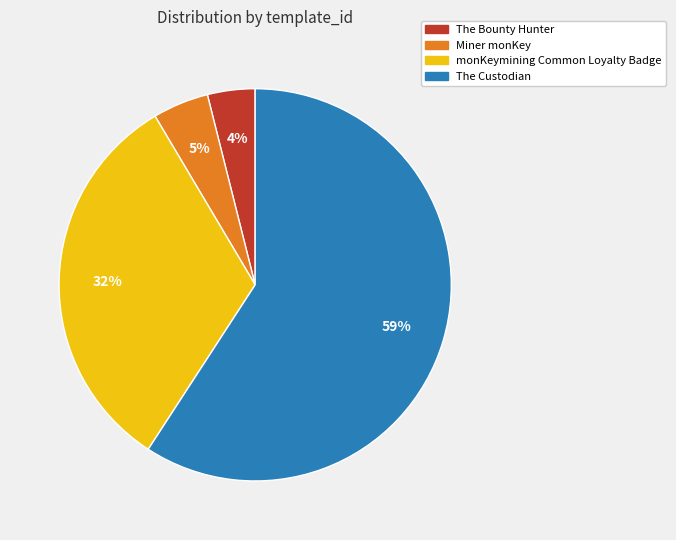

Which has a higher value, The Bounty Hunter or Miner monKey?

Miner monKey